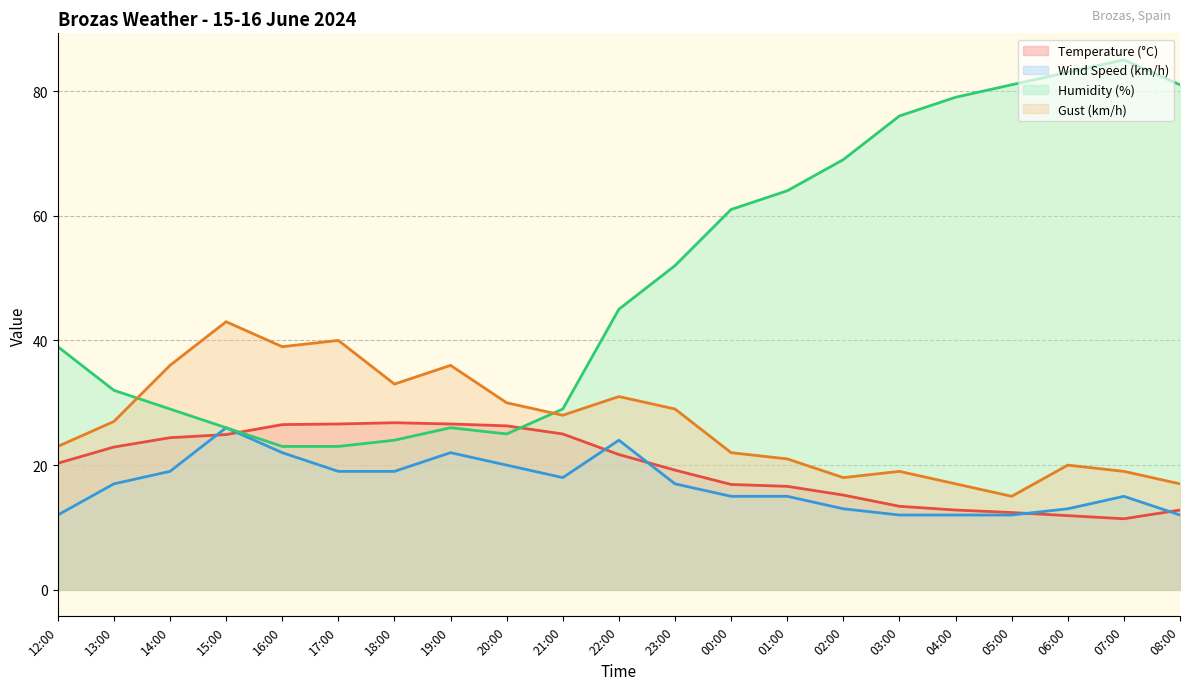

Which category has the highest value in the Temperature (°C) series?

18:00